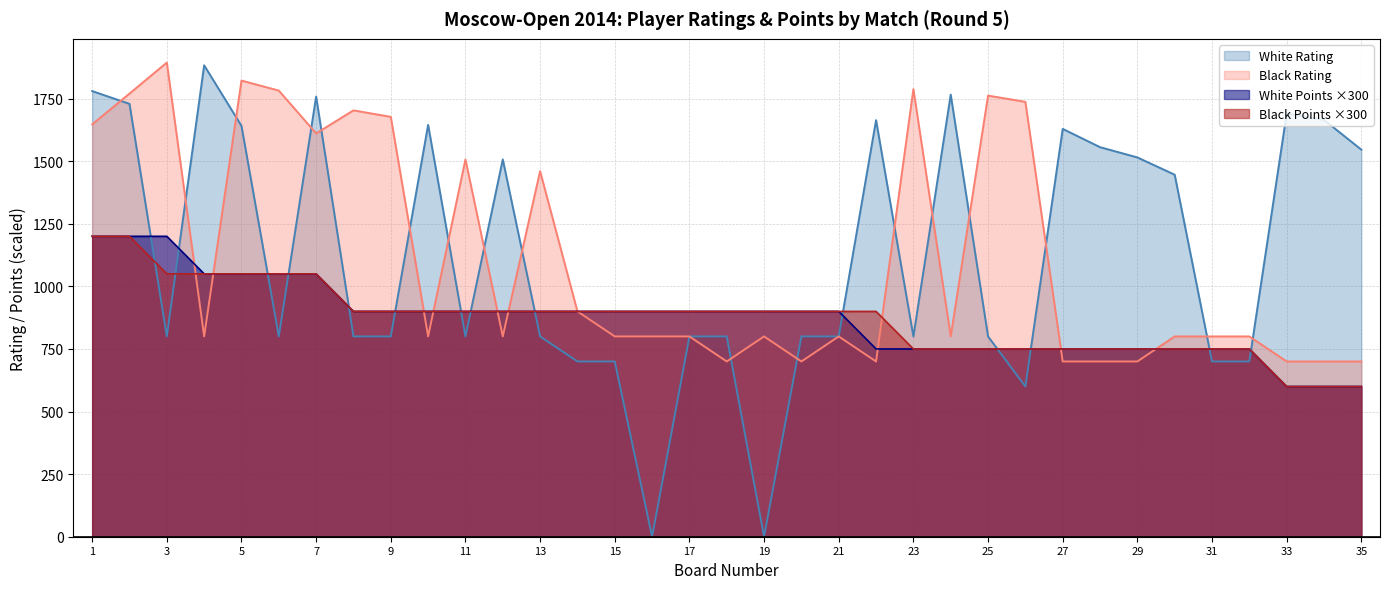

How many data points does each series have?

35